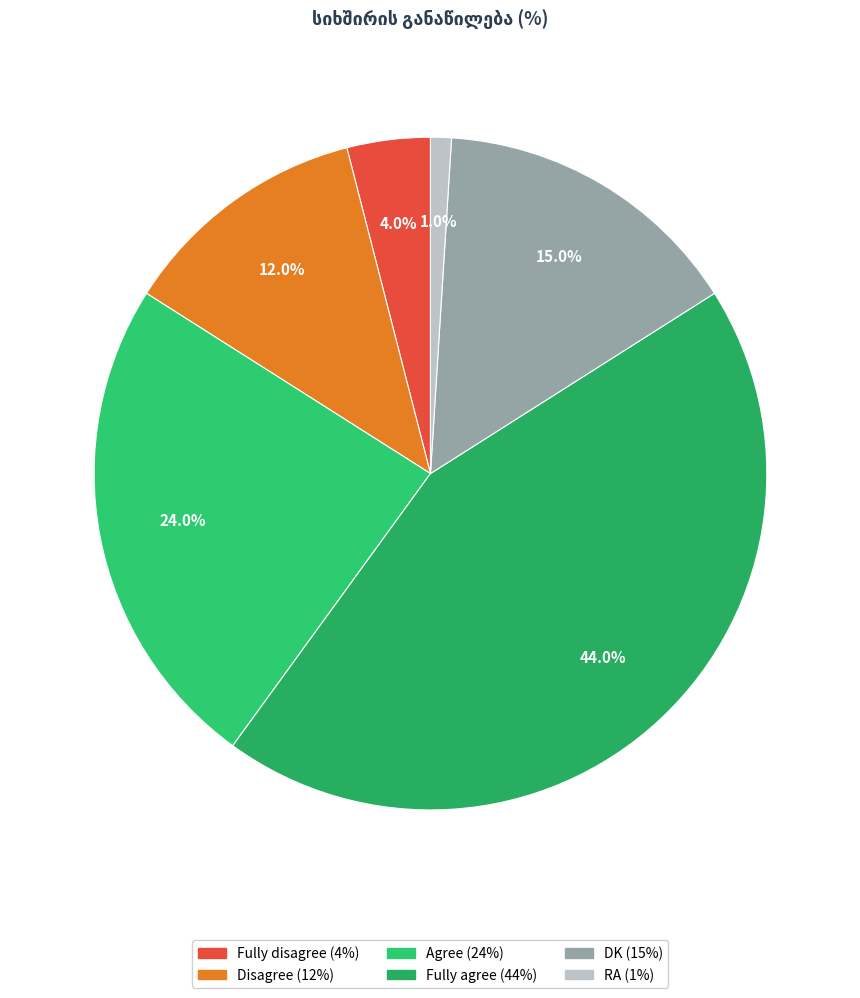

To the nearest percent, what is the difference between the RA and Disagree slice percentages?

11%